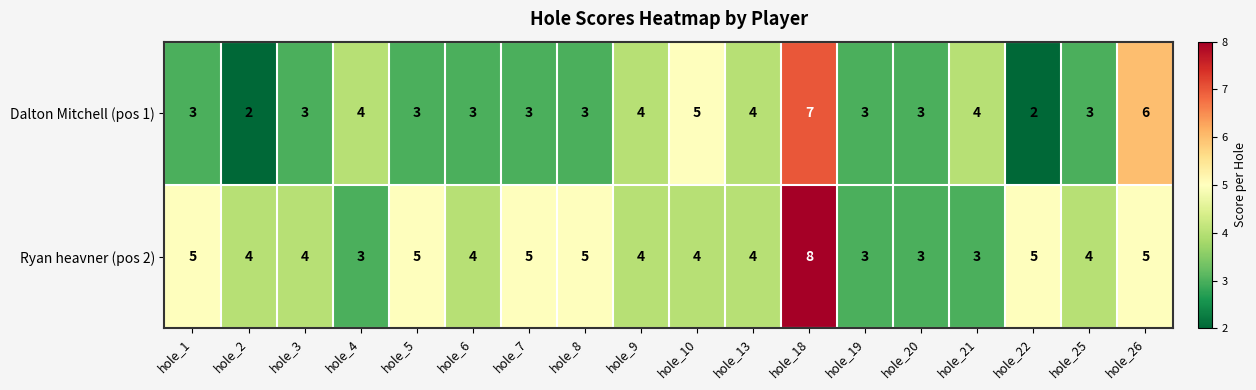

Read the Dalton Mitchell (pos 1) value at hole_9.

4